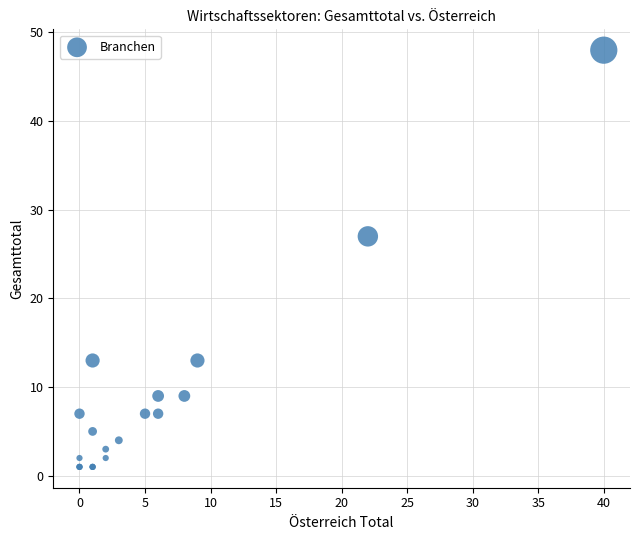

What Y value in the scatter plot is closest to 24?

27